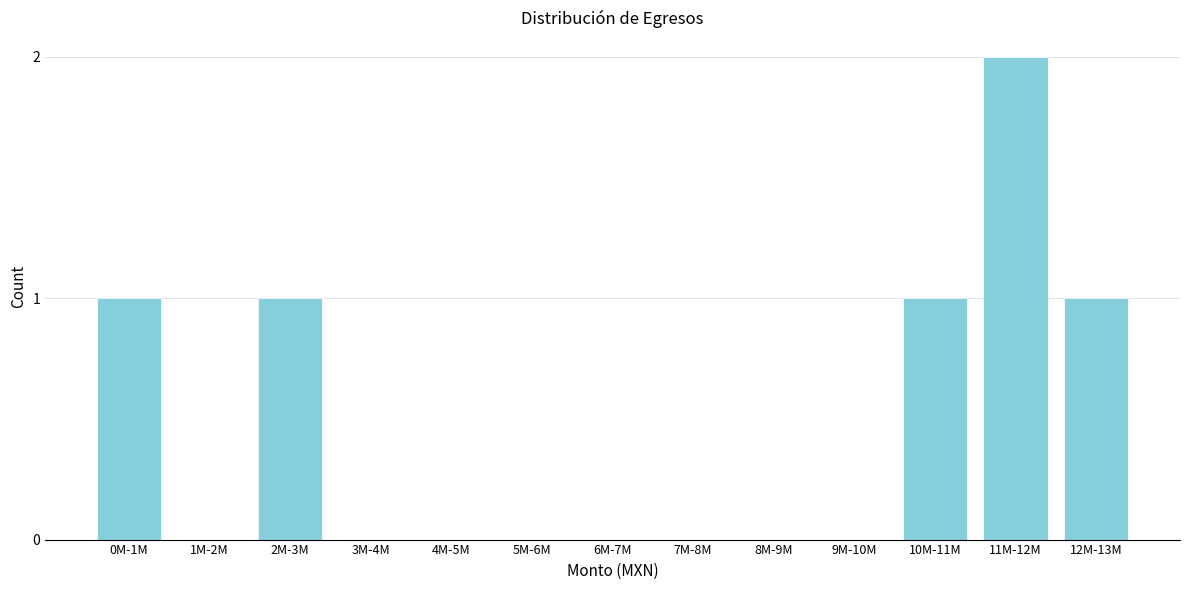

Reading left to right, what are all the values shown in this chart?

0M-1M=1	1M-2M=0	2M-3M=1	3M-4M=0	4M-5M=0	5M-6M=0	6M-7M=0	7M-8M=0	8M-9M=0	9M-10M=0	10M-11M=1	11M-12M=2	12M-13M=1